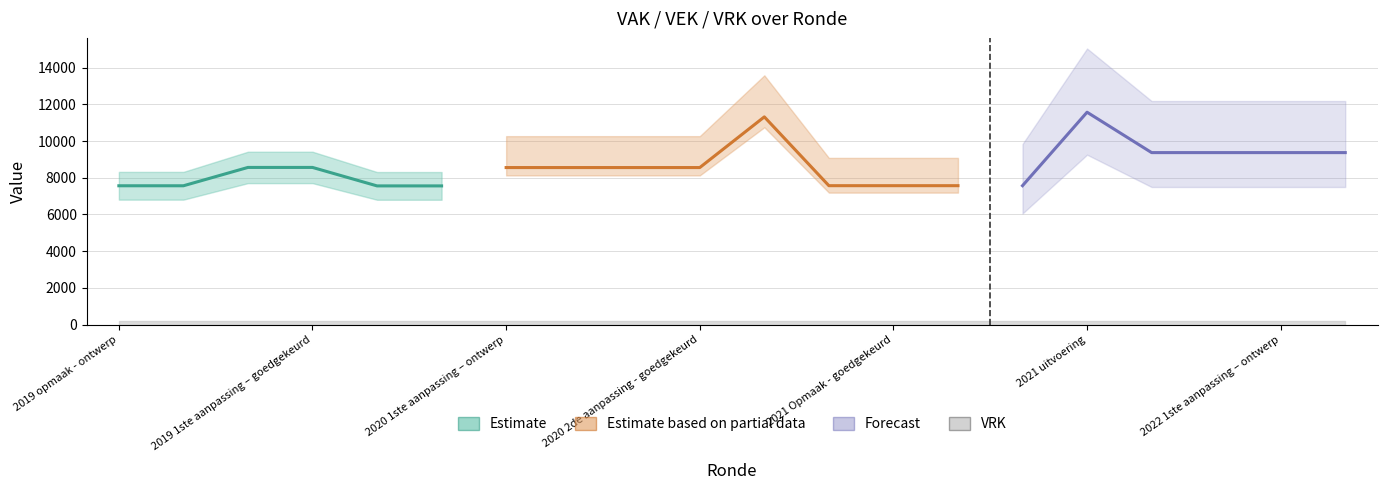

At which label does VRK reach its peak?

2019 opmaak - ontwerp